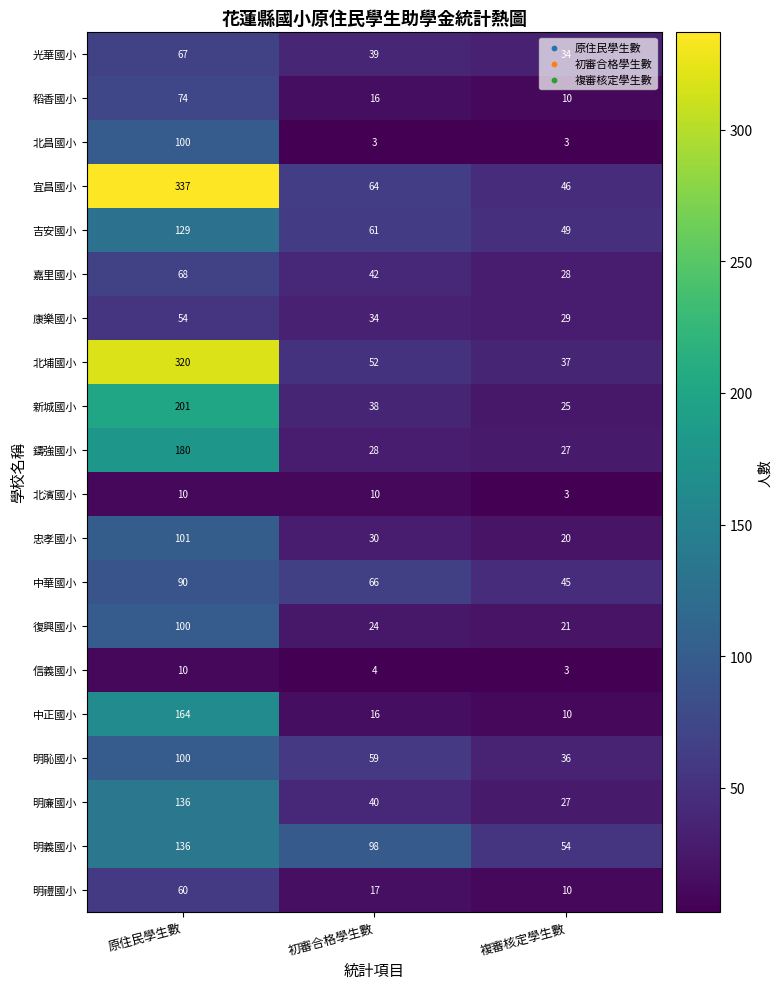

List the labels in order of 明恥國小 value, smallest first.

複審核定學生數, 初審合格學生數, 原住民學生數